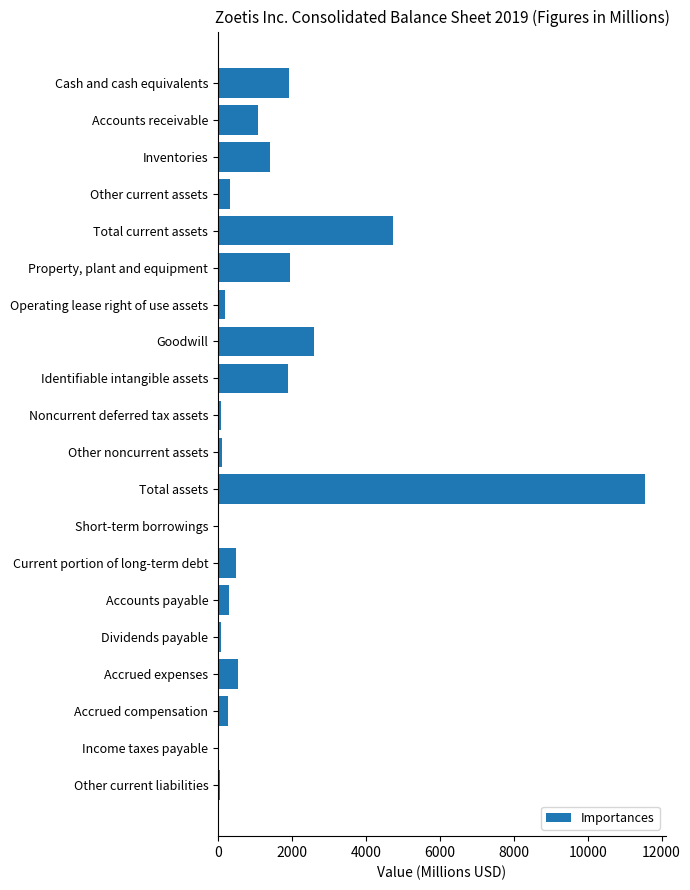

Is it true that the value at Property, plant and equipment is 2945?

False